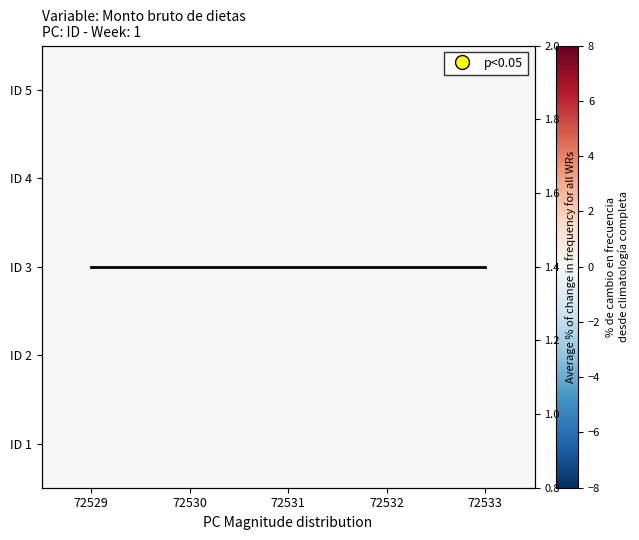

At which category is the sum across all series the highest?

72529